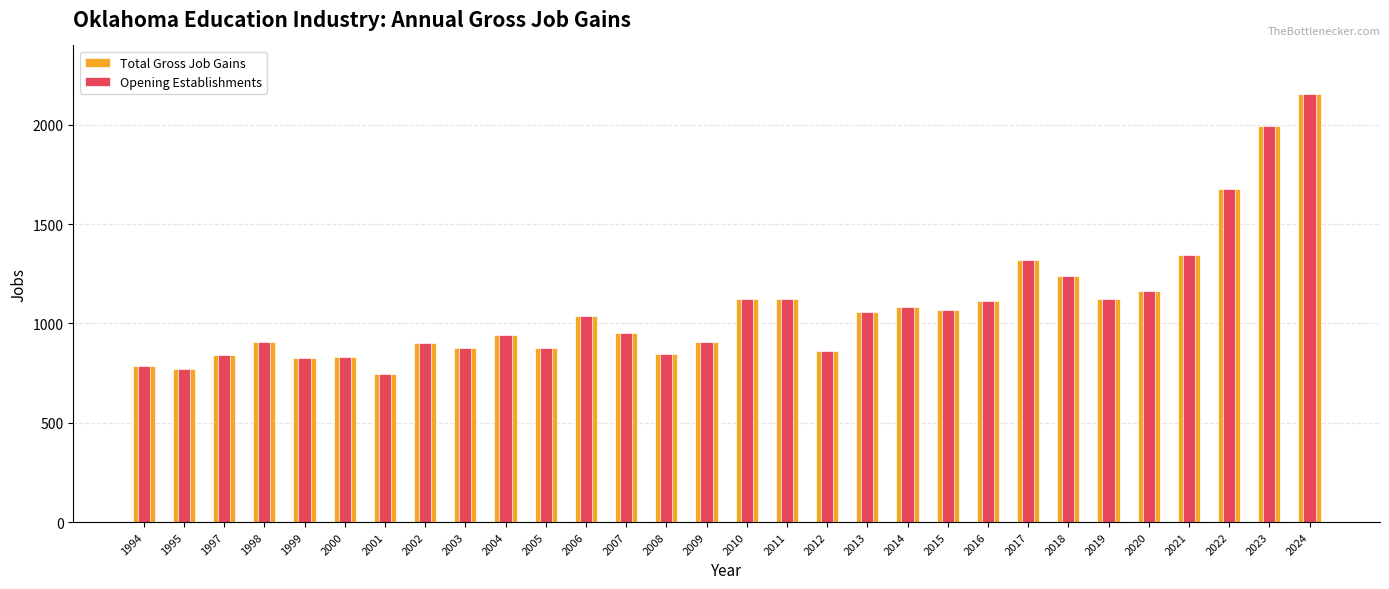

How many series are shown in this chart?

2